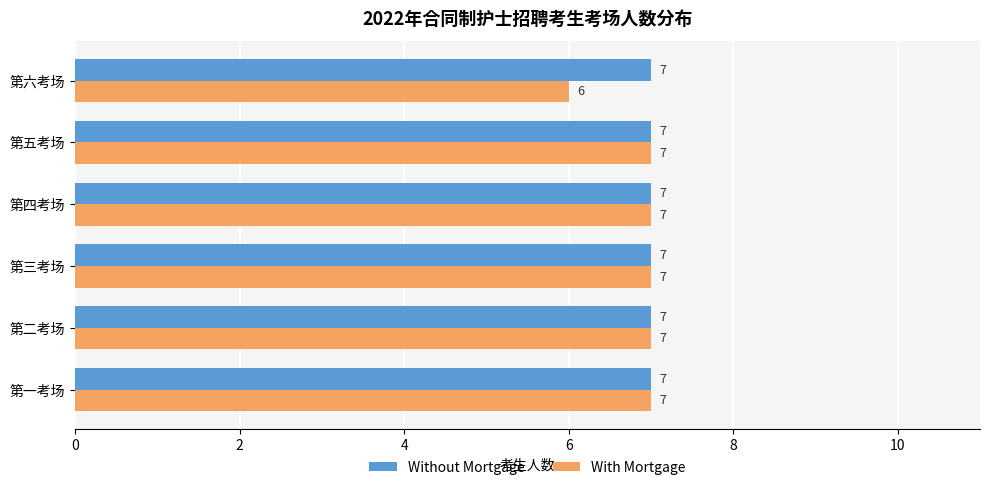

Which series has the largest total across all categories?

Without Mortgage